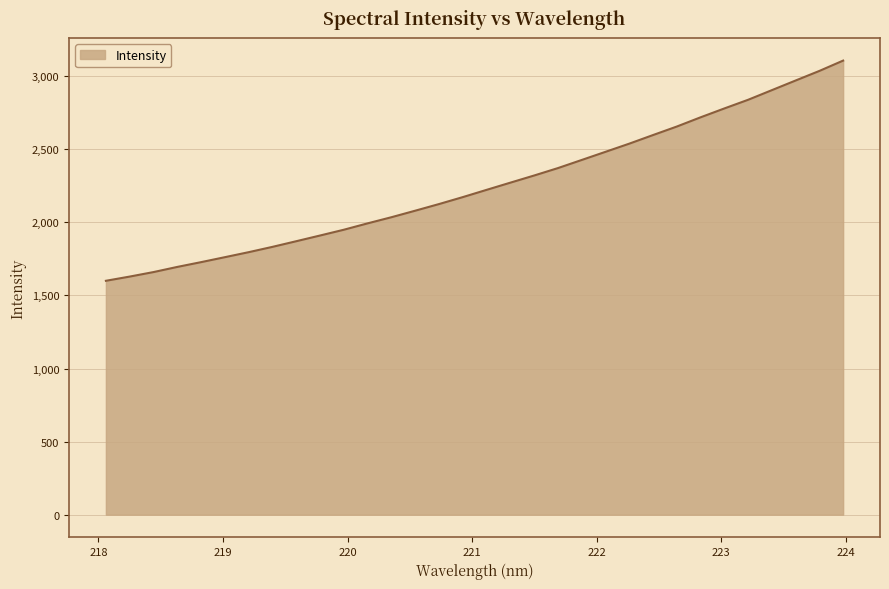

What is the greatest value displayed?

3106.5